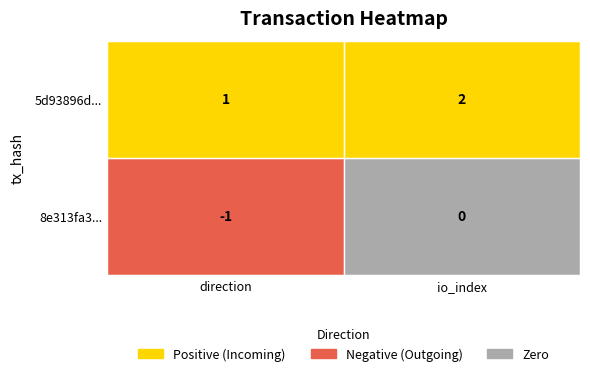

What is the approximate value of 5d93896d... at 1?

2